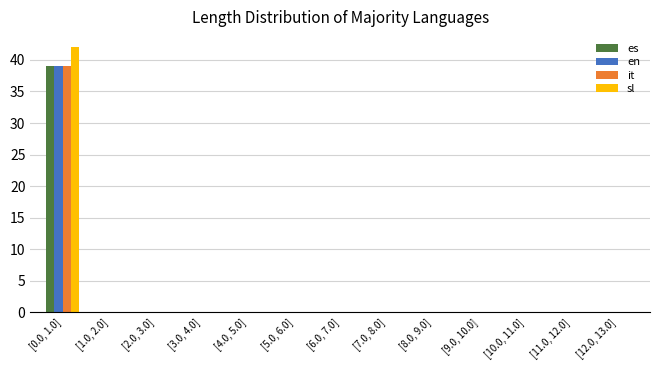

What is the highest value of the es series?

39